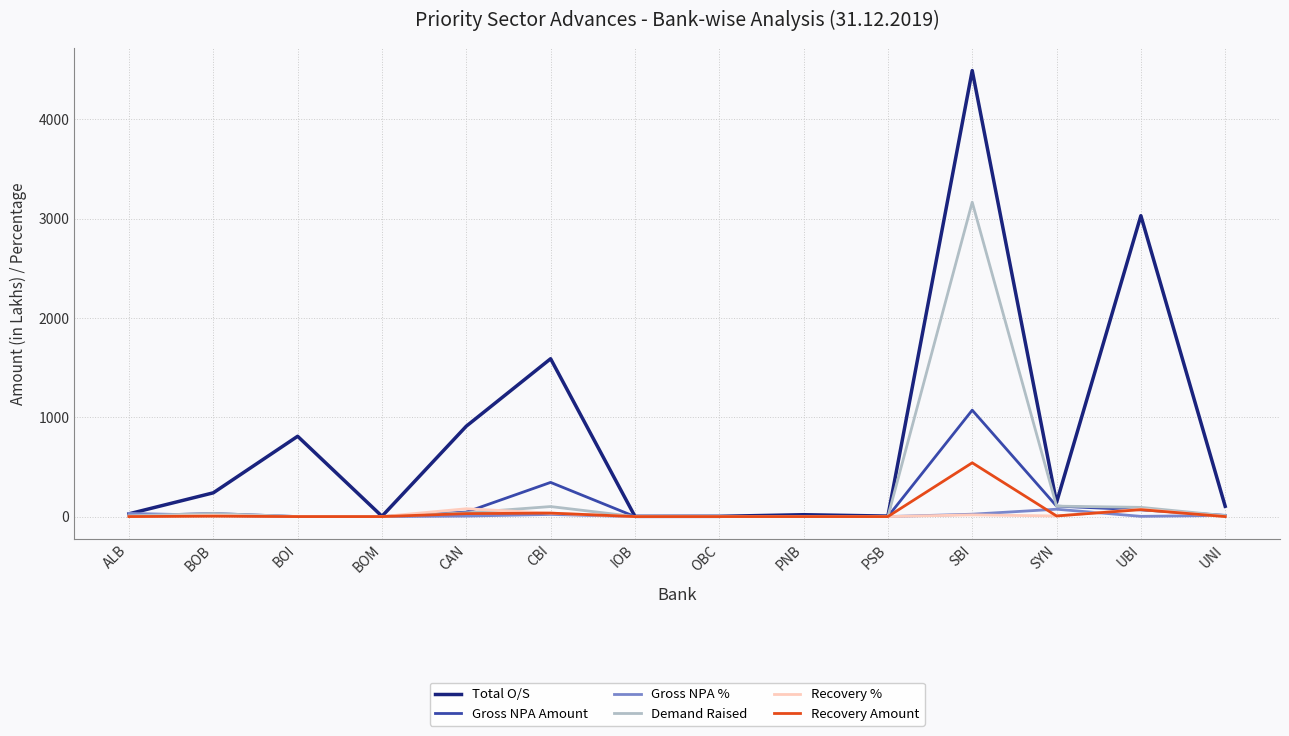

At which category is the sum across all series the highest?

SBI